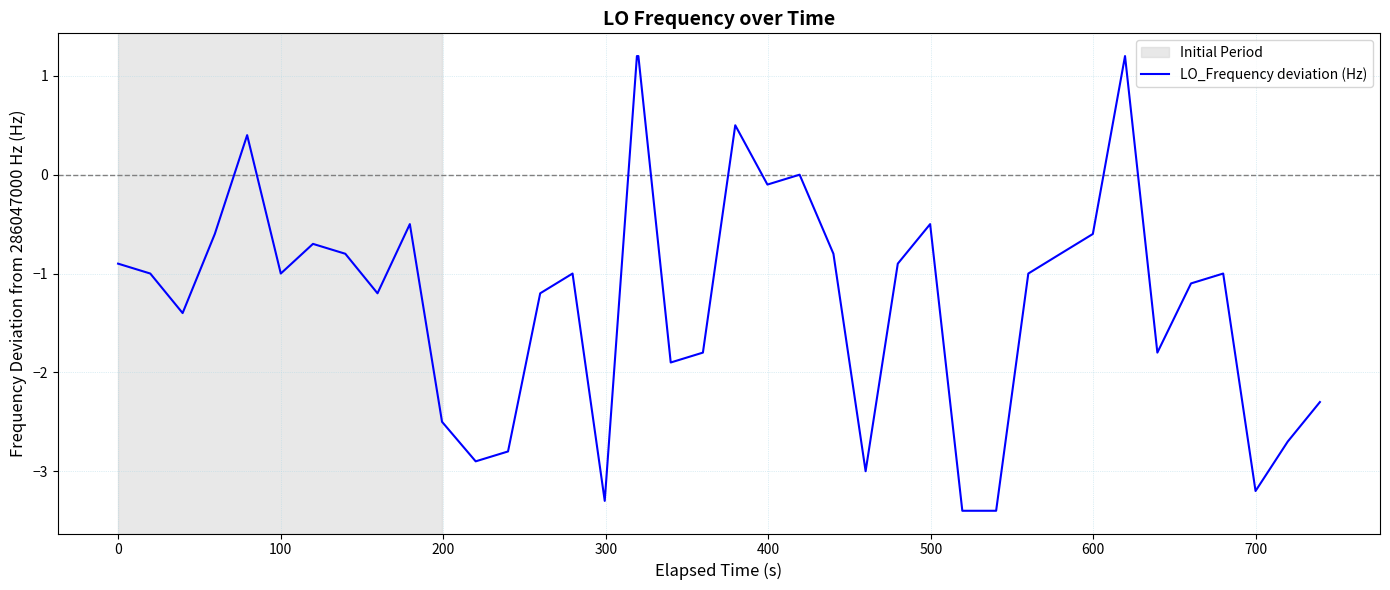

What is the greatest value displayed?

1.2